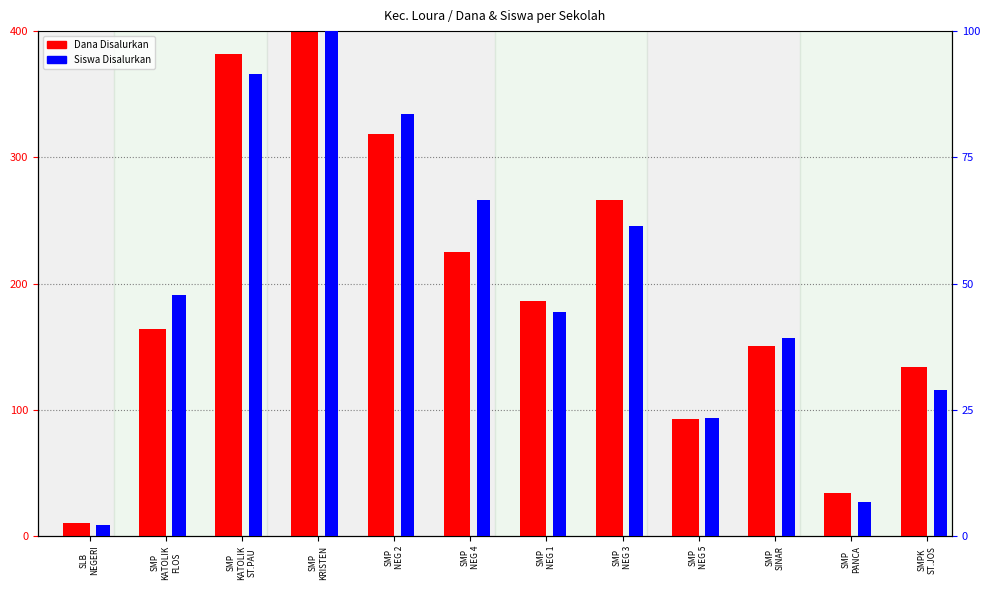

Rank the series at SMP
NEG 4 from lowest to highest value.

Siswa Disalurkan, Dana Disalurkan